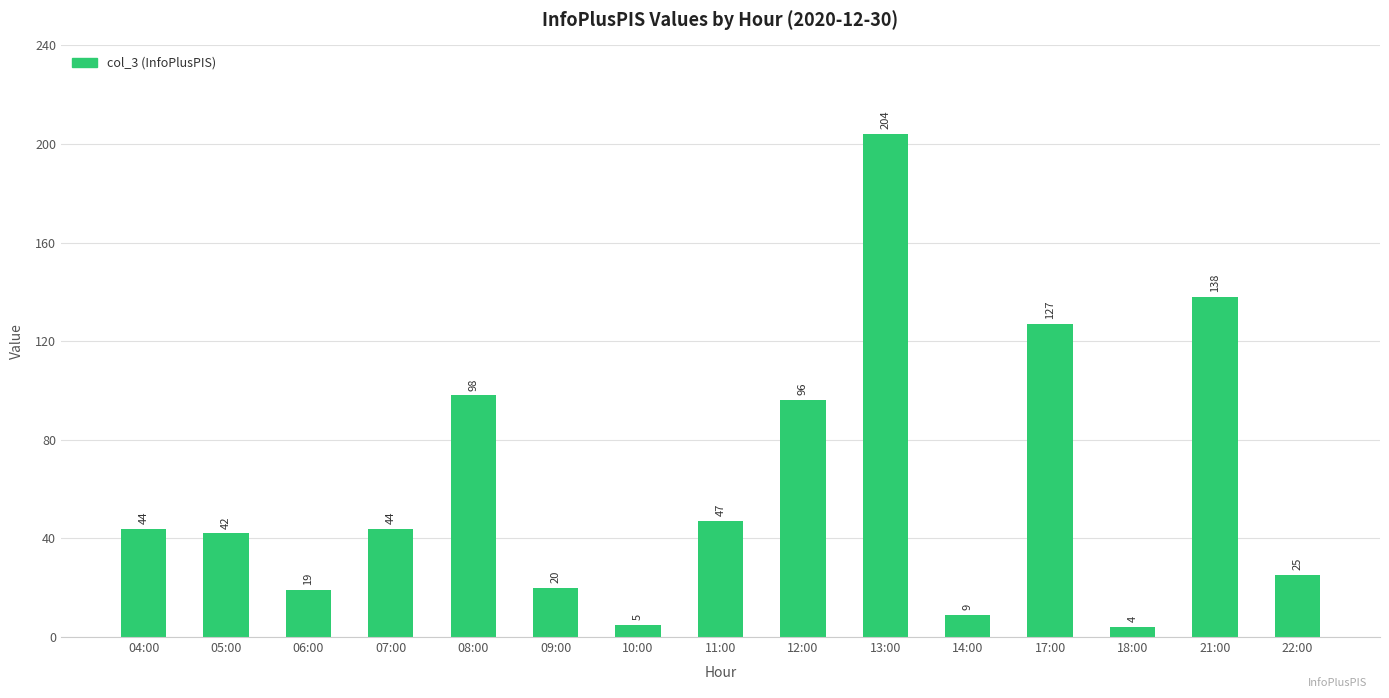

Which label corresponds to the smallest value in the chart?

18:00